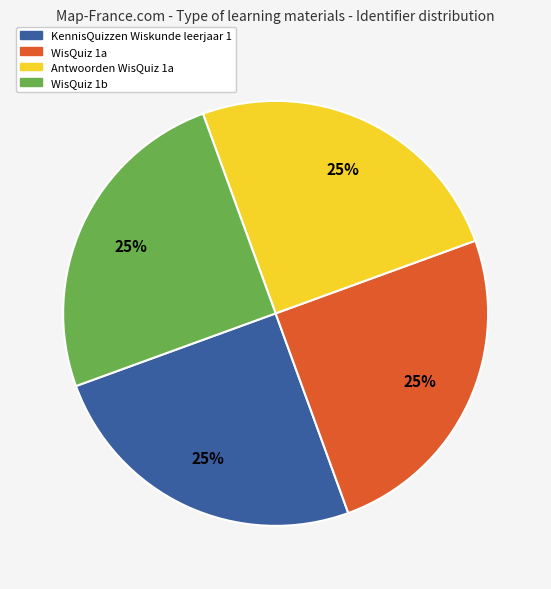

Does KennisQuizzen Wiskunde leerjaar 1 represent more than half of the total?

No